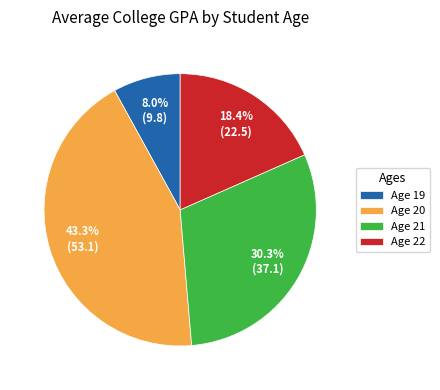

Rank the categories by value from highest to lowest.

Age 20, Age 21, Age 22, Age 19